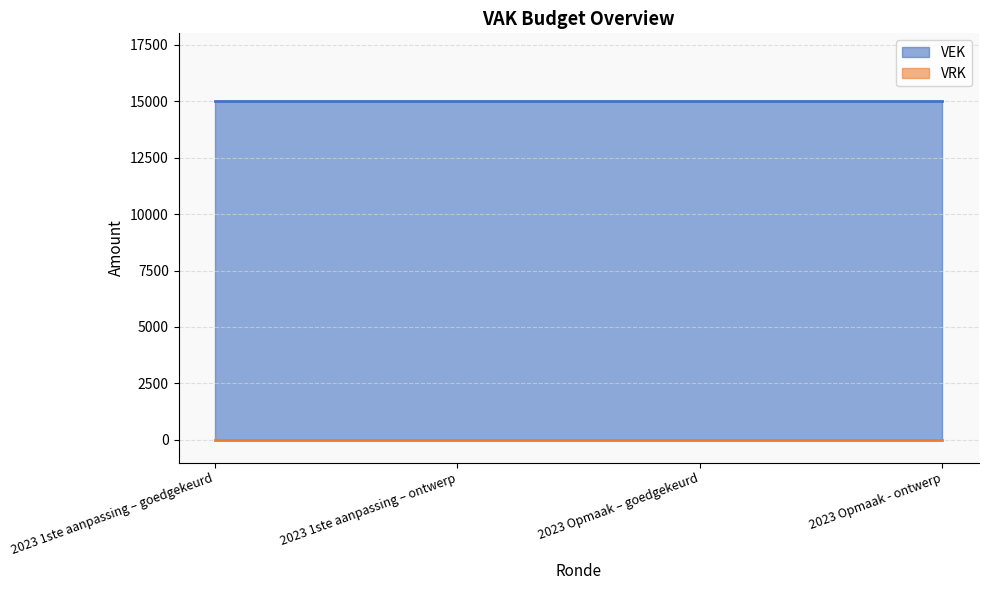

At which label is VRK closest to 0?

2023 1ste aanpassing – goedgekeurd